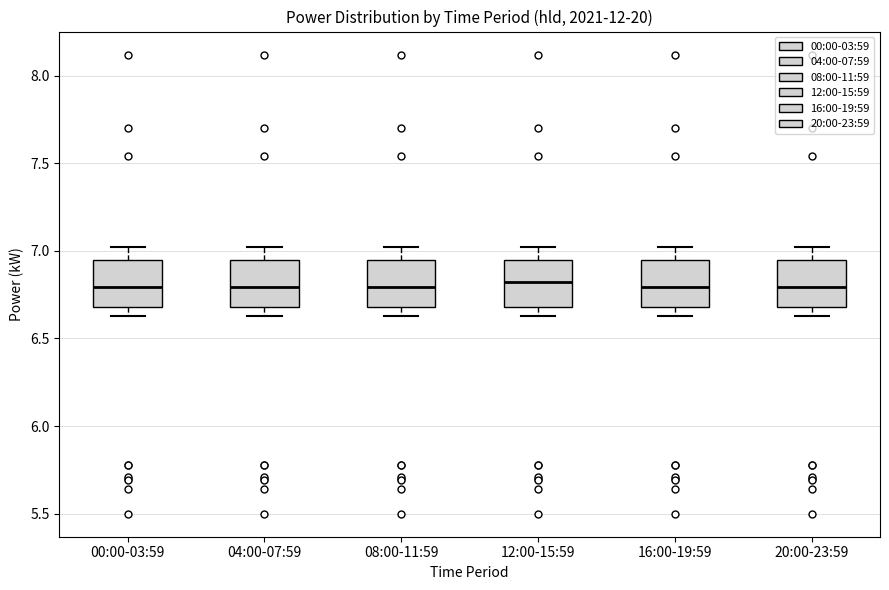

Reading left to right, transcribe this box plot: for each box, give where its median line is, the range the box spans, and where its two whiskers end, as read against the y-axis. The values are not printed on the chart, so give them approximately, as read against the axis.

00:00-03:59: median 6.80, box 6.70 to 6.95, whiskers 6.65 to 7.00
04:00-07:59: median 6.80, box 6.70 to 6.95, whiskers 6.65 to 7.00
08:00-11:59: median 6.80, box 6.70 to 6.95, whiskers 6.65 to 7.00
12:00-15:59: median 6.80, box 6.70 to 6.95, whiskers 6.65 to 7.00
16:00-19:59: median 6.80, box 6.70 to 6.95, whiskers 6.65 to 7.00
20:00-23:59: median 6.80, box 6.70 to 6.95, whiskers 6.65 to 7.00